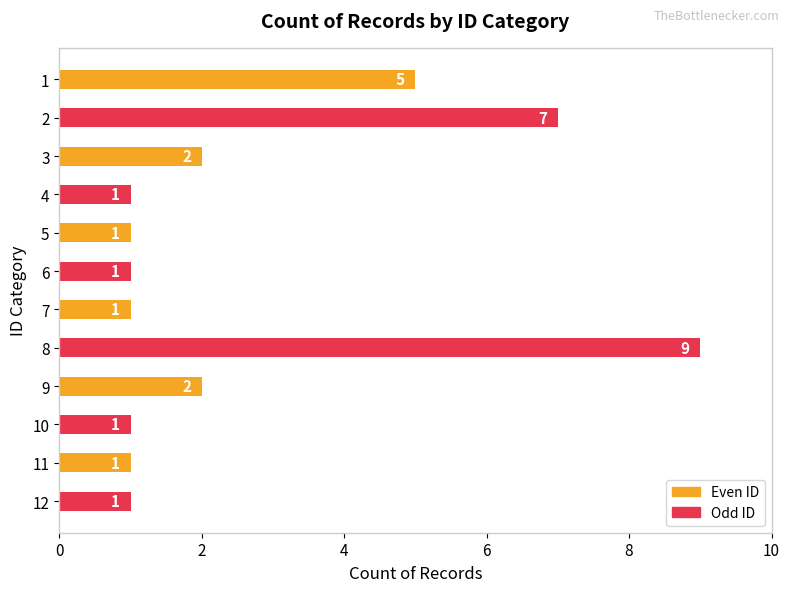

Reading top to bottom, extract all data points from this chart.

5	7	2	1	1	1	1	9	2	1	1	1